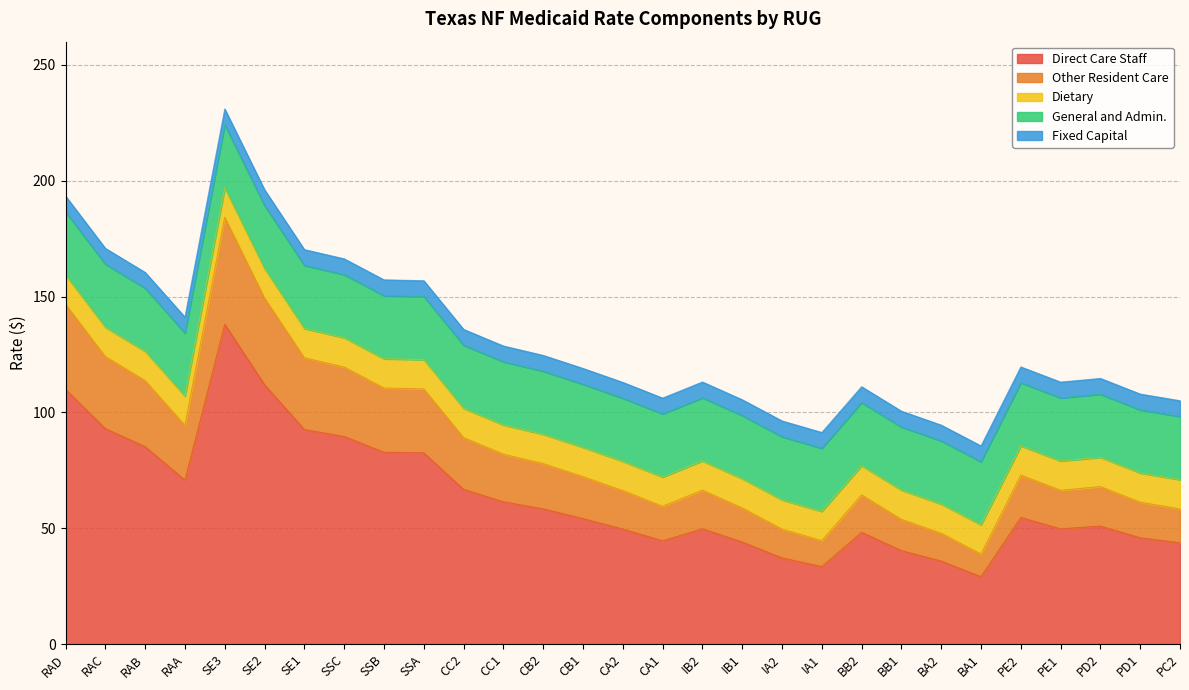

Is the value of General and Admin. at SE2 greater than the value of Dietary at RAD?

Yes